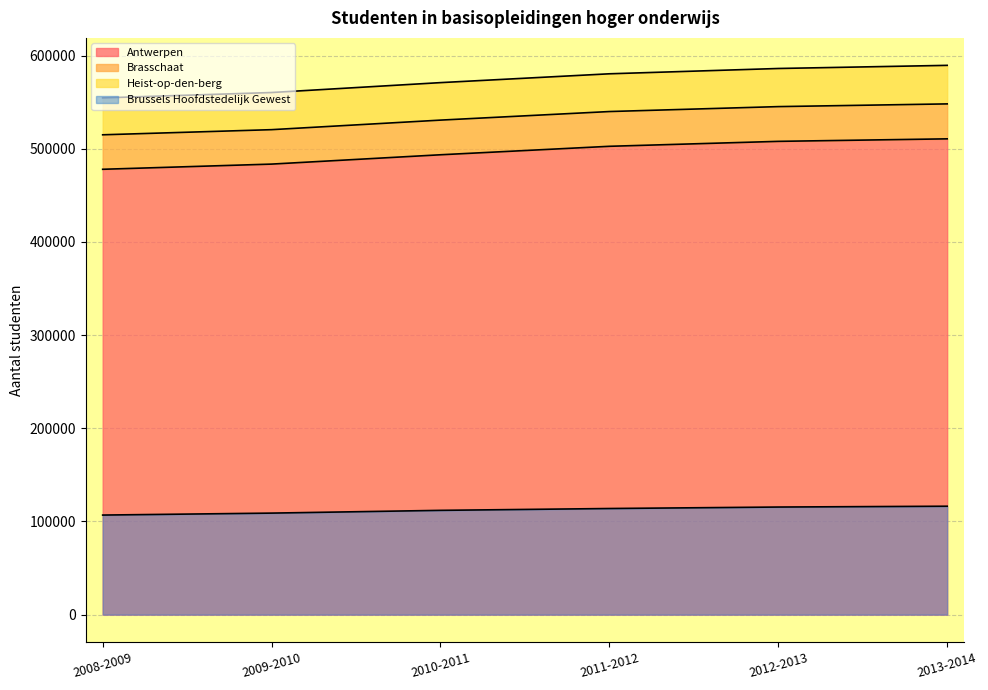

Which label corresponds to the largest value in the chart?

2013-2014